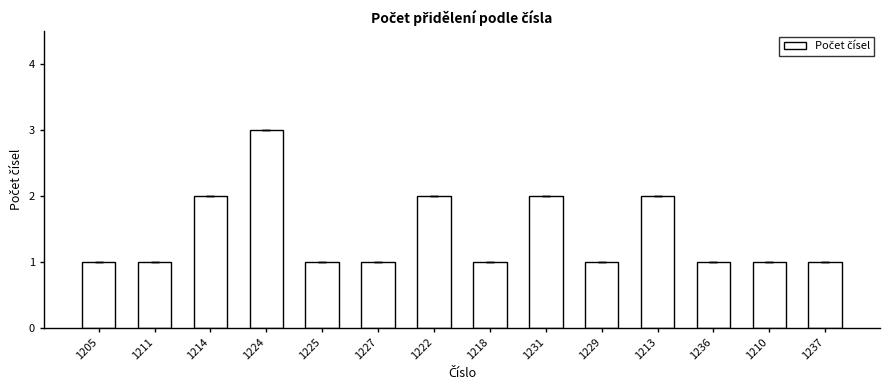

What is the greatest value displayed?

3